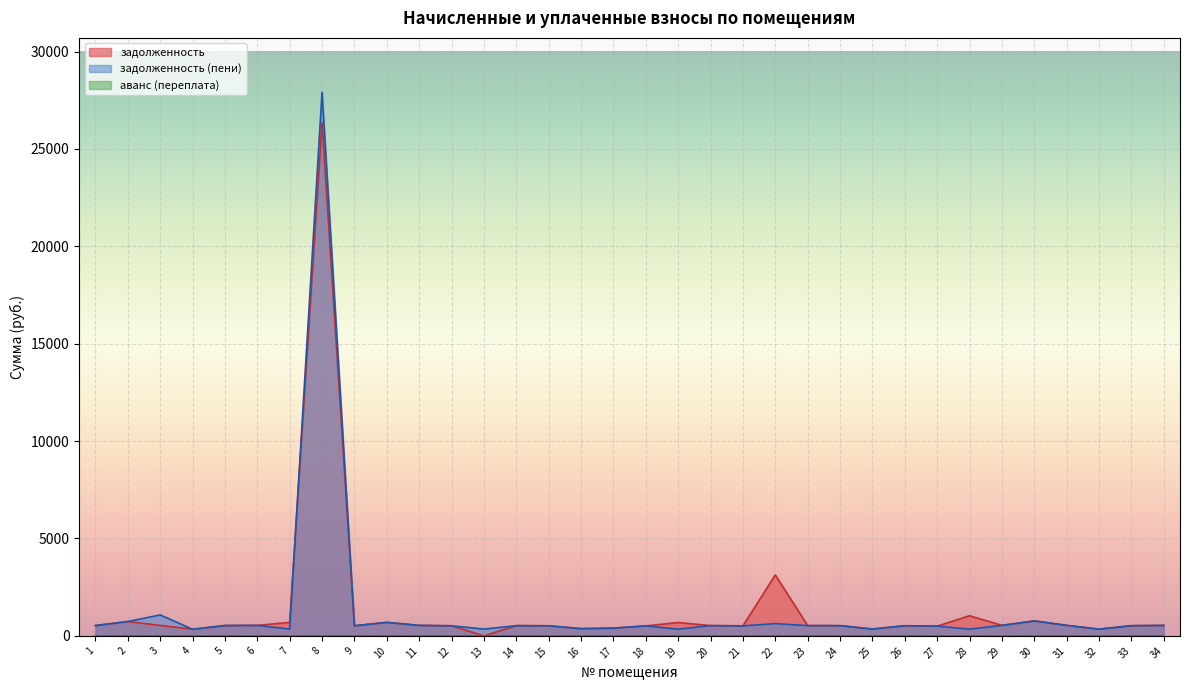

In задолженность, how many points are lower than both neighbors (excluding endpoints)?

9